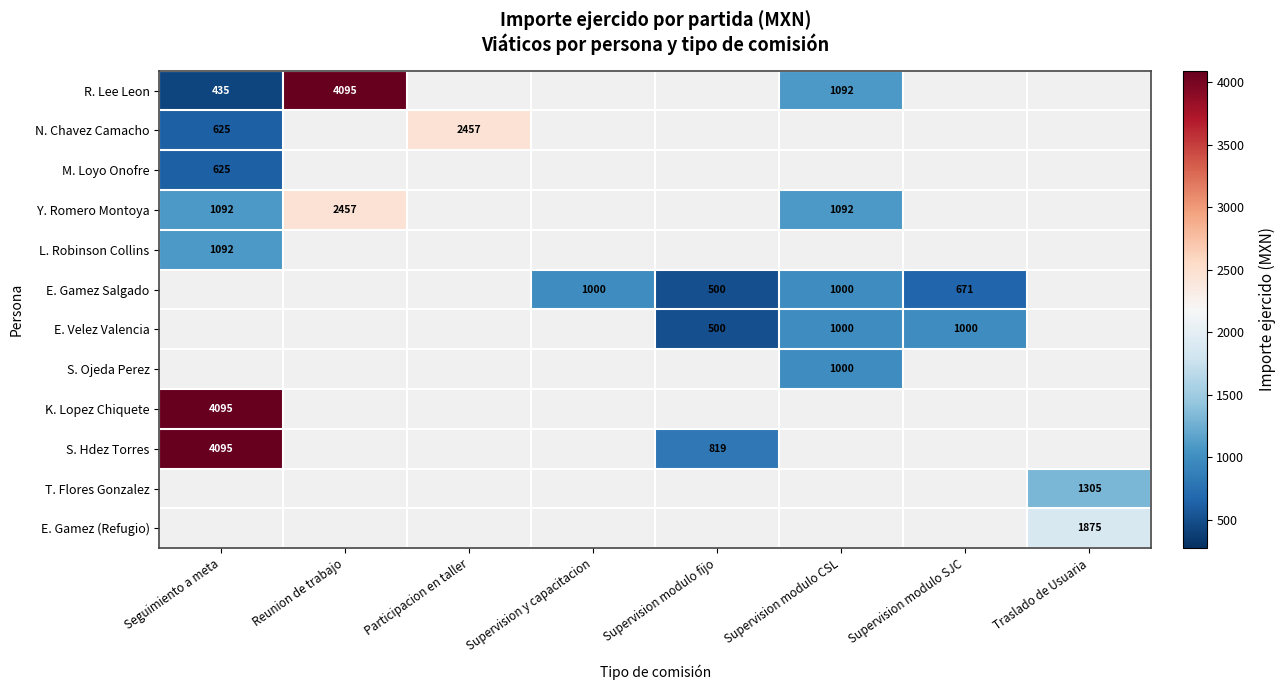

True or false: T. Flores Gonzalez has a value of 1305 at Traslado de Usuaria.

True